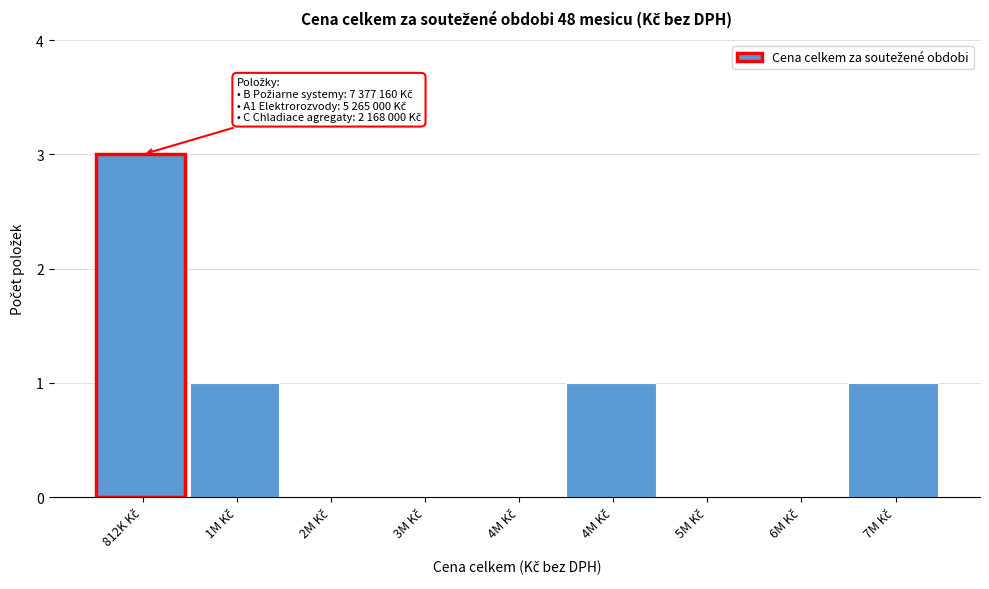

How many categories are shown in the chart?

9